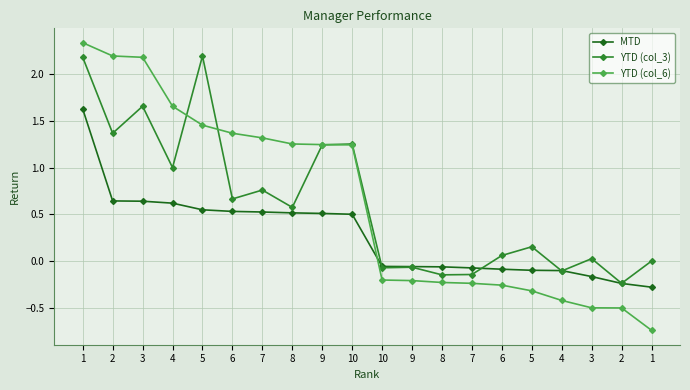

What are all the series names shown in the legend?

MTD, YTD (col_3), YTD (col_6)